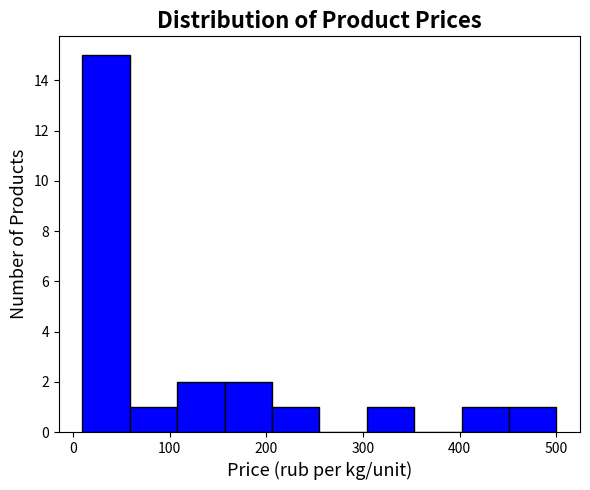

Reading left to right, transcribe this chart: for each bar, give the range it covers on the x-axis and its height. Neither the bar edges nor the heights are printed on the chart, so give them approximately, as read against the axes.

10 to 59: 15
59 to 108: 1
108 to 157: 2
157 to 206: 2
206 to 255: 1
255 to 304: 0
304 to 353: 1
353 to 402: 0
402 to 451: 1
451 to 500: 1